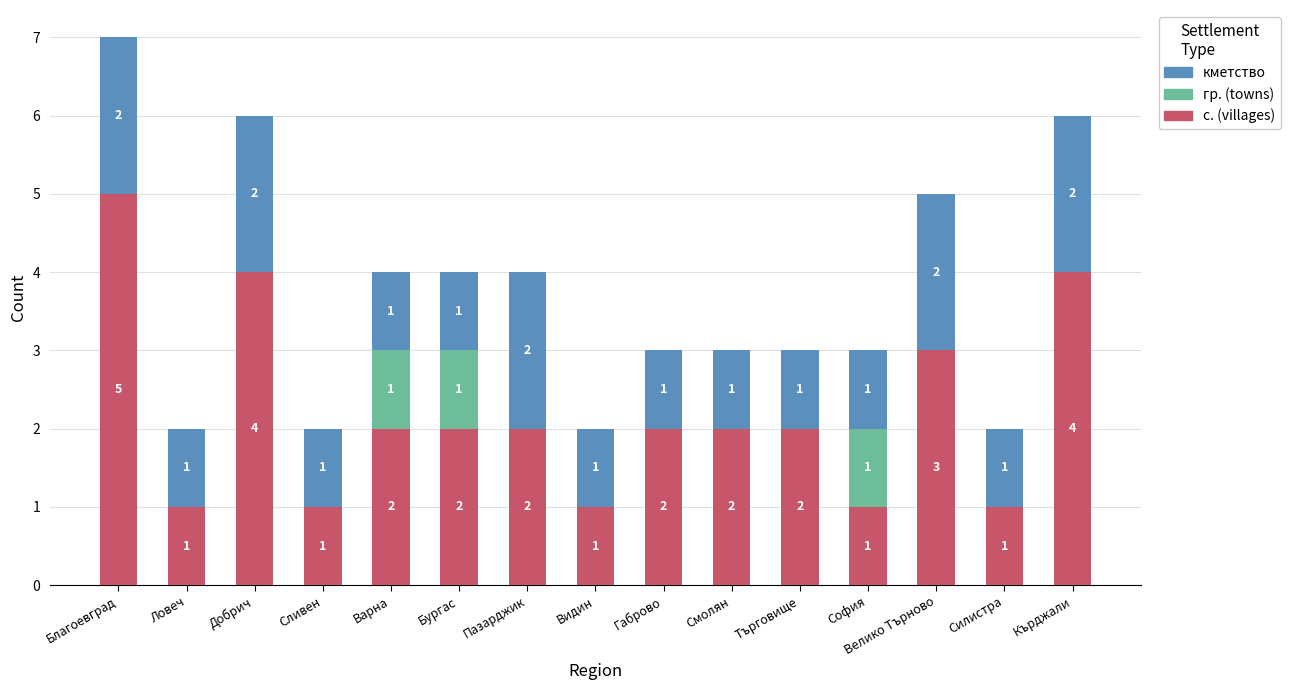

What is the highest value of the с. (villages) series?

5